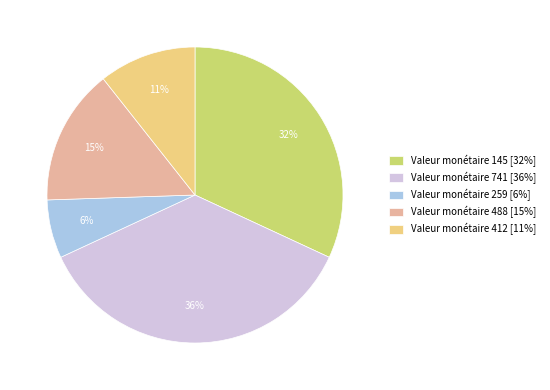

Is it true that Valeur monétaire 412 [11%] is 11% of the pie?

True